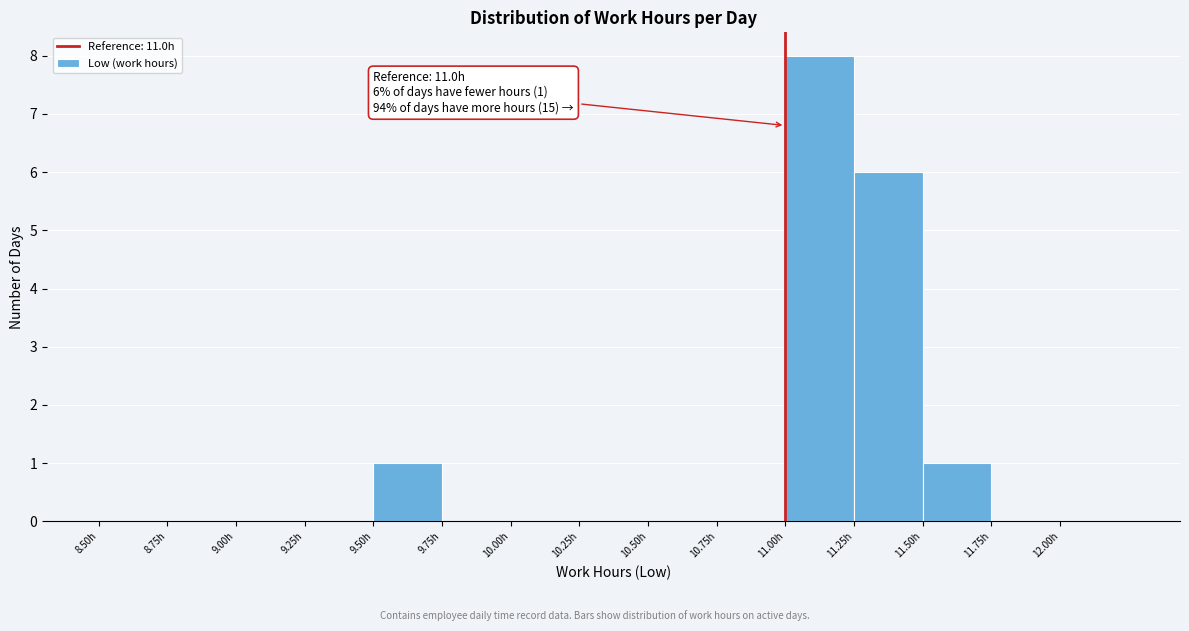

Which range on the x-axis has the tallest bar?

11.00 to 11.25